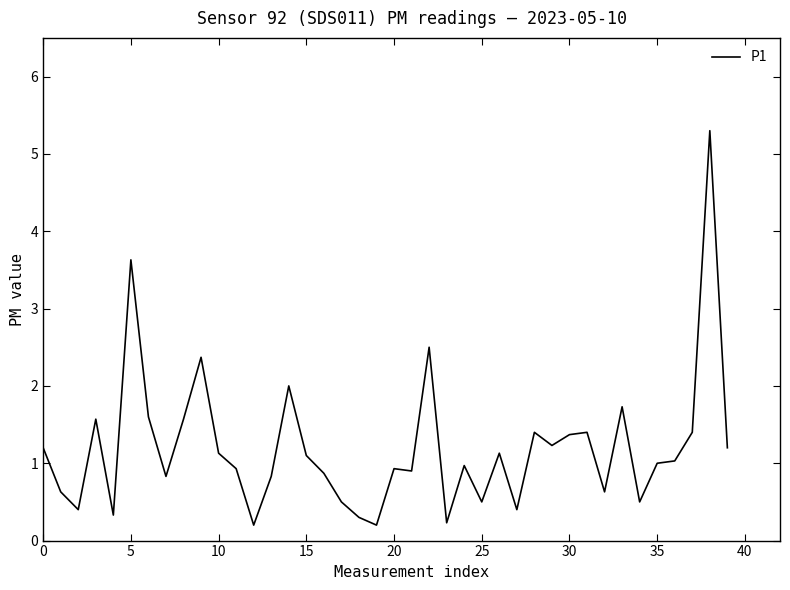

What is the maximum value shown in the chart?

5.3